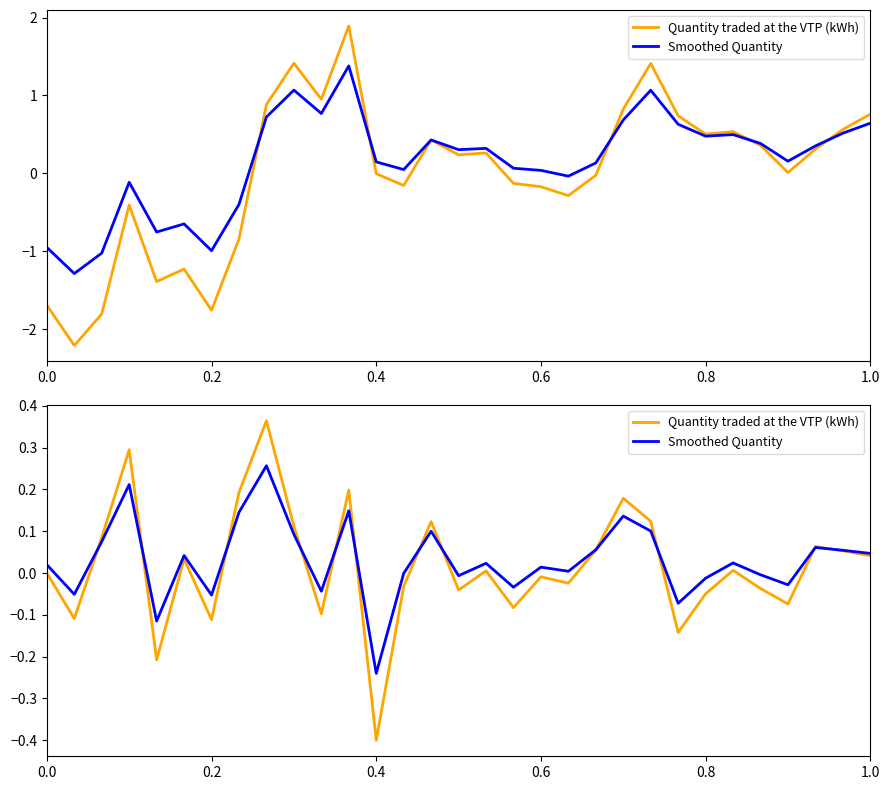

Count the number of data series in this chart.

2